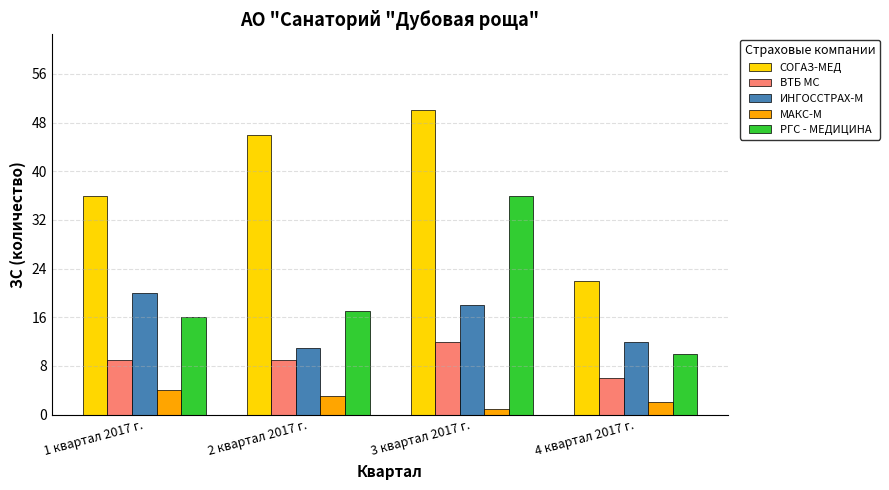

What is the sum of all СОГАЗ-МЕД values?

154